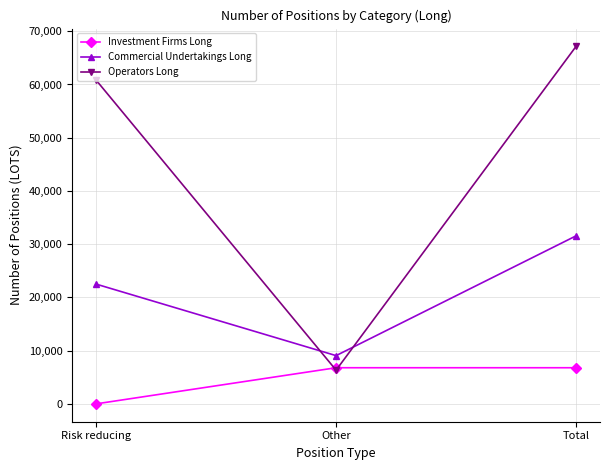

Between Other and Total, which series saw the biggest shift?

Operators Long